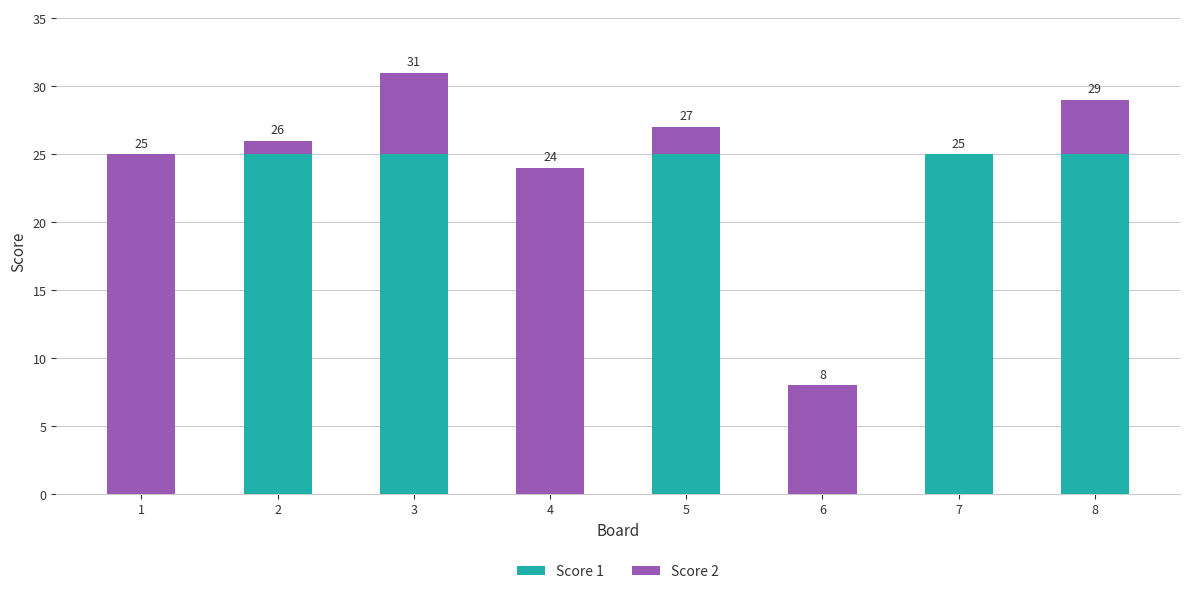

How many series are shown in this chart?

2